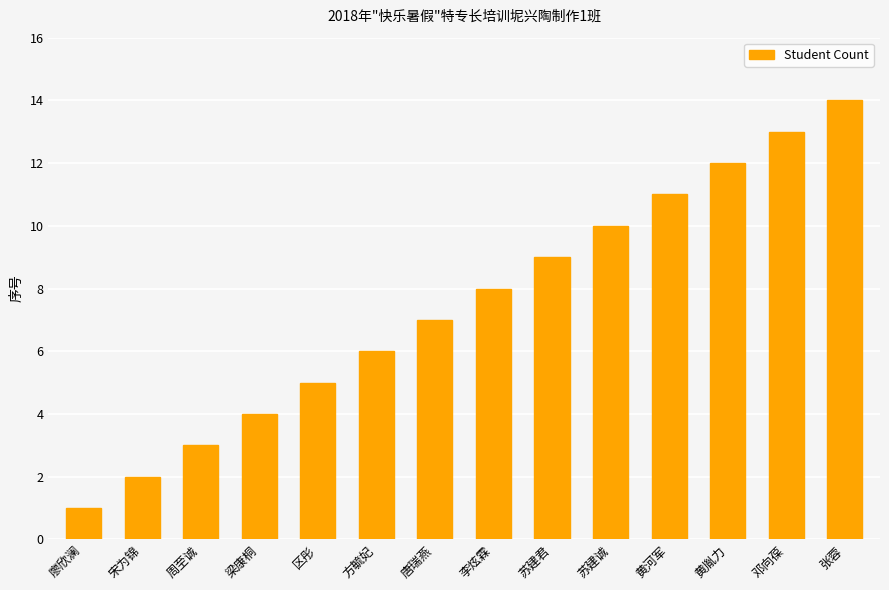

Which label corresponds to the largest value in the chart?

张蓉